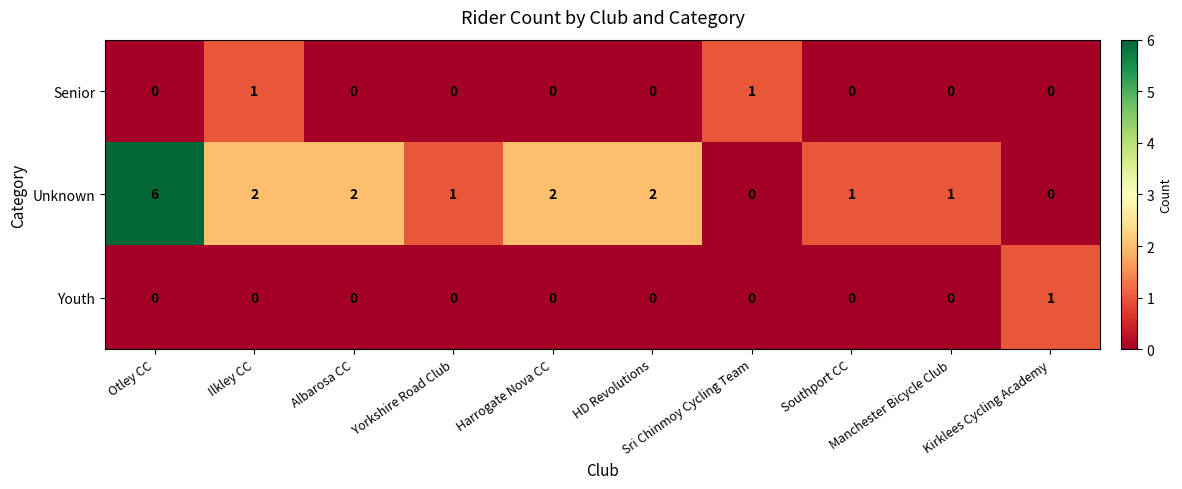

At which category is the sum across all series the highest?

Otley CC